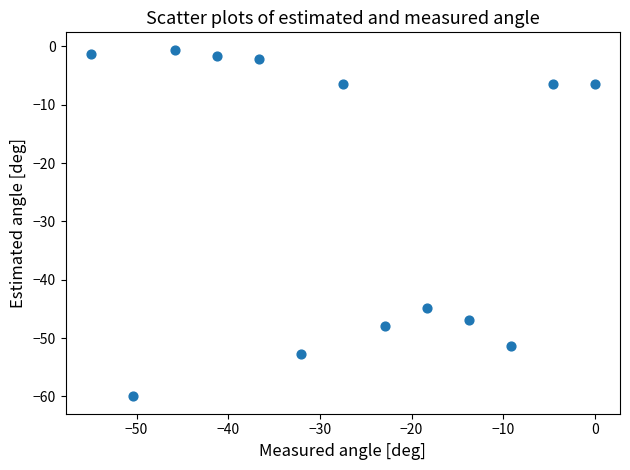

What Y value in the scatter plot is closest to -30?

-44.8